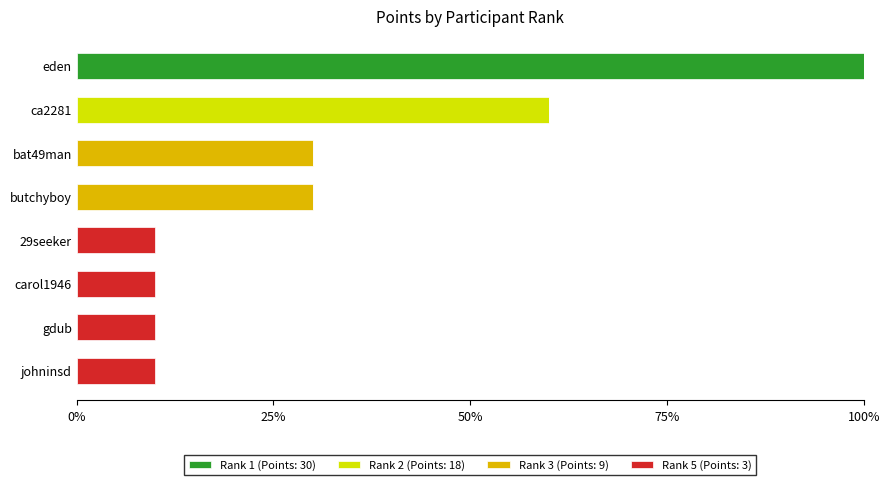

How many distinct data groups are displayed?

4